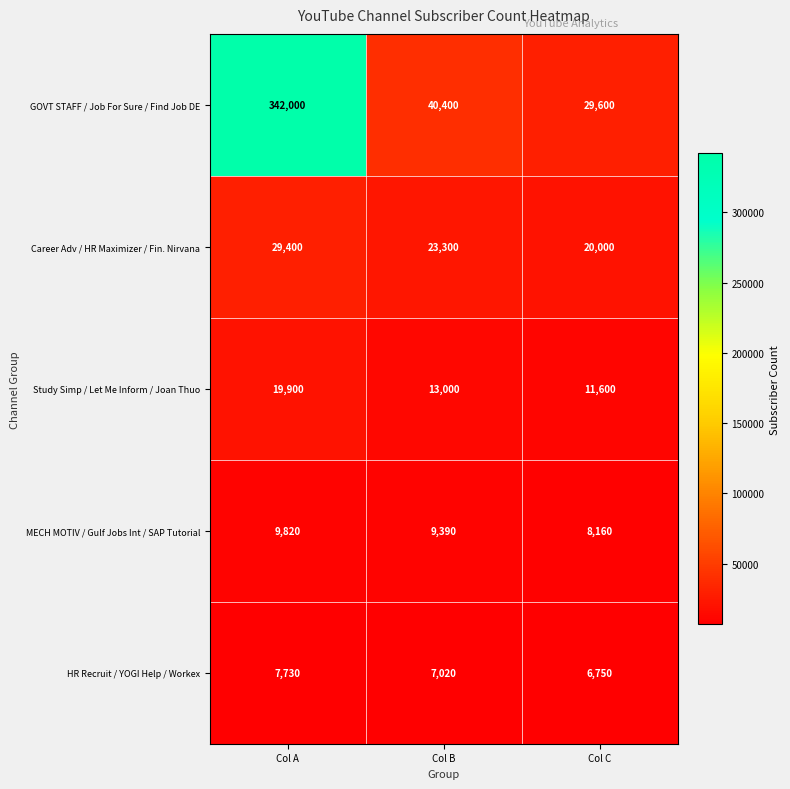

What is the difference between the maximum and minimum values in the GOVT STAFF / Job For Sure / Find Job DE series?

312400